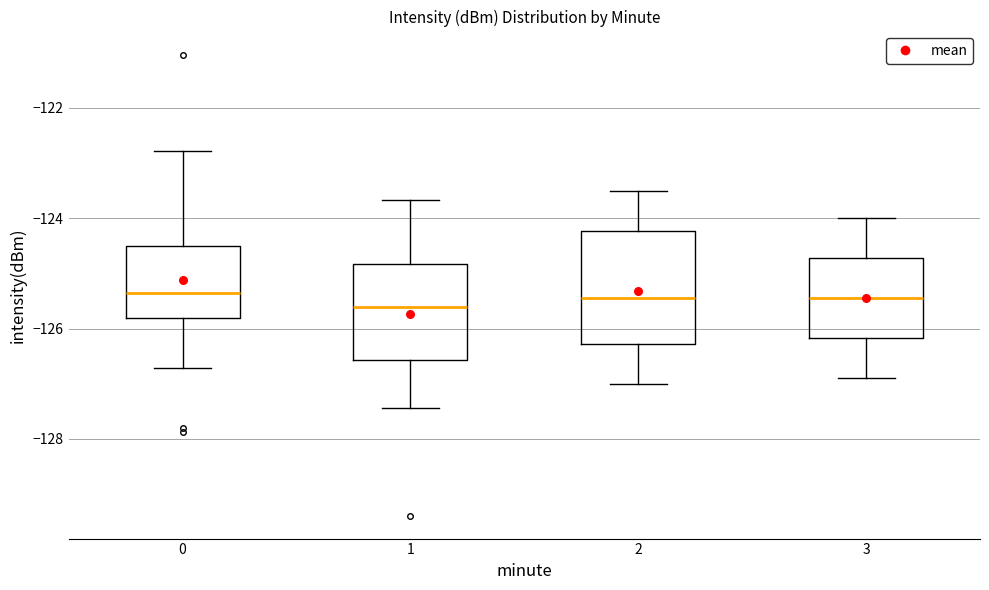

Reading left to right, transcribe this box plot: for each box, give where its median line is, the range the box spans, and where its two whiskers end, as read against the y-axis. The values are not printed on the chart, so give them approximately, as read against the axis.

0: median -125.4, box -125.8 to -124.6, whiskers -126.8 to -122.8
1: median -125.6, box -126.6 to -124.8, whiskers -127.4 to -123.6
2: median -125.4, box -126.2 to -124.2, whiskers -127.0 to -123.4
3: median -125.4, box -126.2 to -124.8, whiskers -126.8 to -124.0